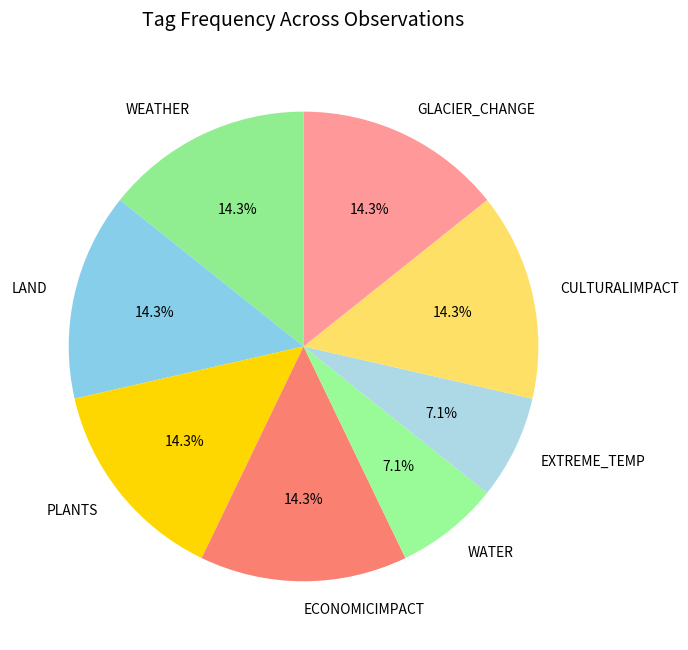

Combined, do WATER and PLANTS account for over 50%?

No